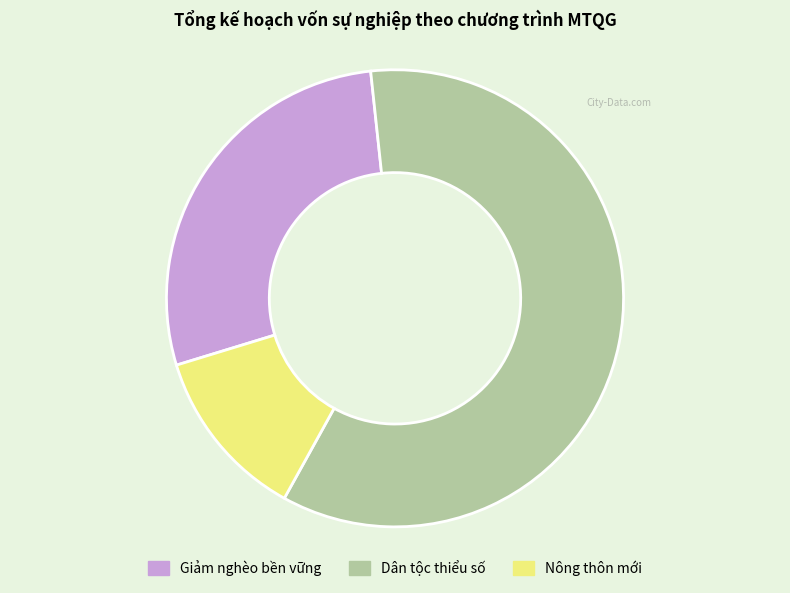

Between Nông thôn mới and Giảm nghèo bền vững, which is larger?

Giảm nghèo bền vững